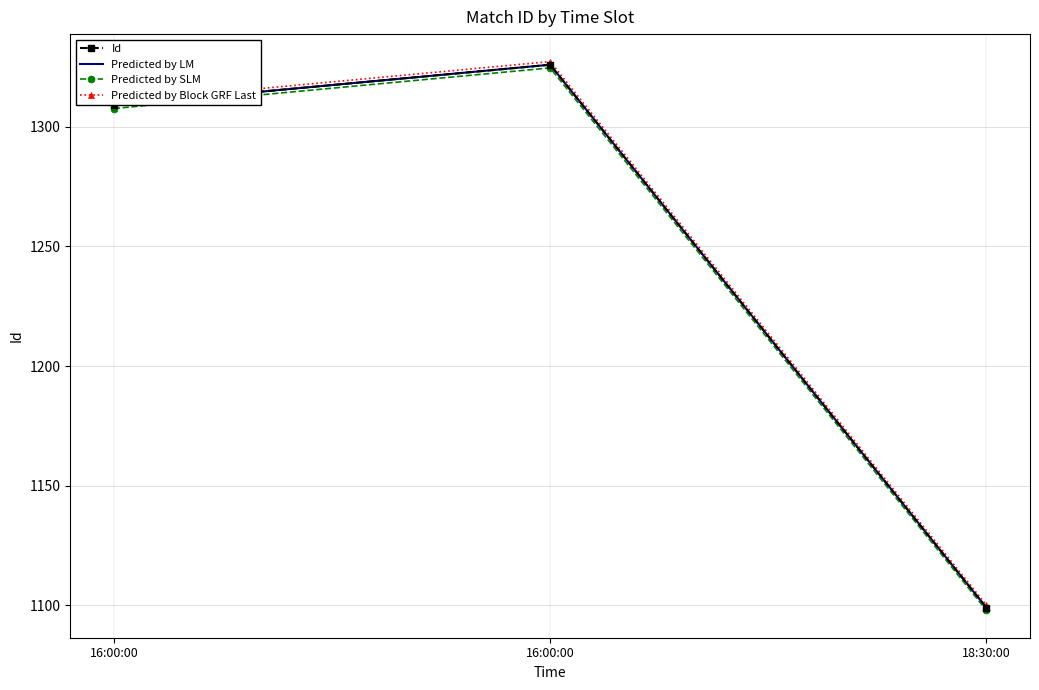

Reading right to left, extract all data points from this chart.

Id: 18:30:00=1099.0	16:00:00=1326.0	16:00:00=1309.0
Predicted by LM: 18:30:00=1099.0	16:00:00=1326.0	16:00:00=1309.0
Predicted by SLM: 18:30:00=1097.9	16:00:00=1324.7	16:00:00=1307.7
Predicted by Block GRF Last: 18:30:00=1100.1	16:00:00=1327.3	16:00:00=1310.3